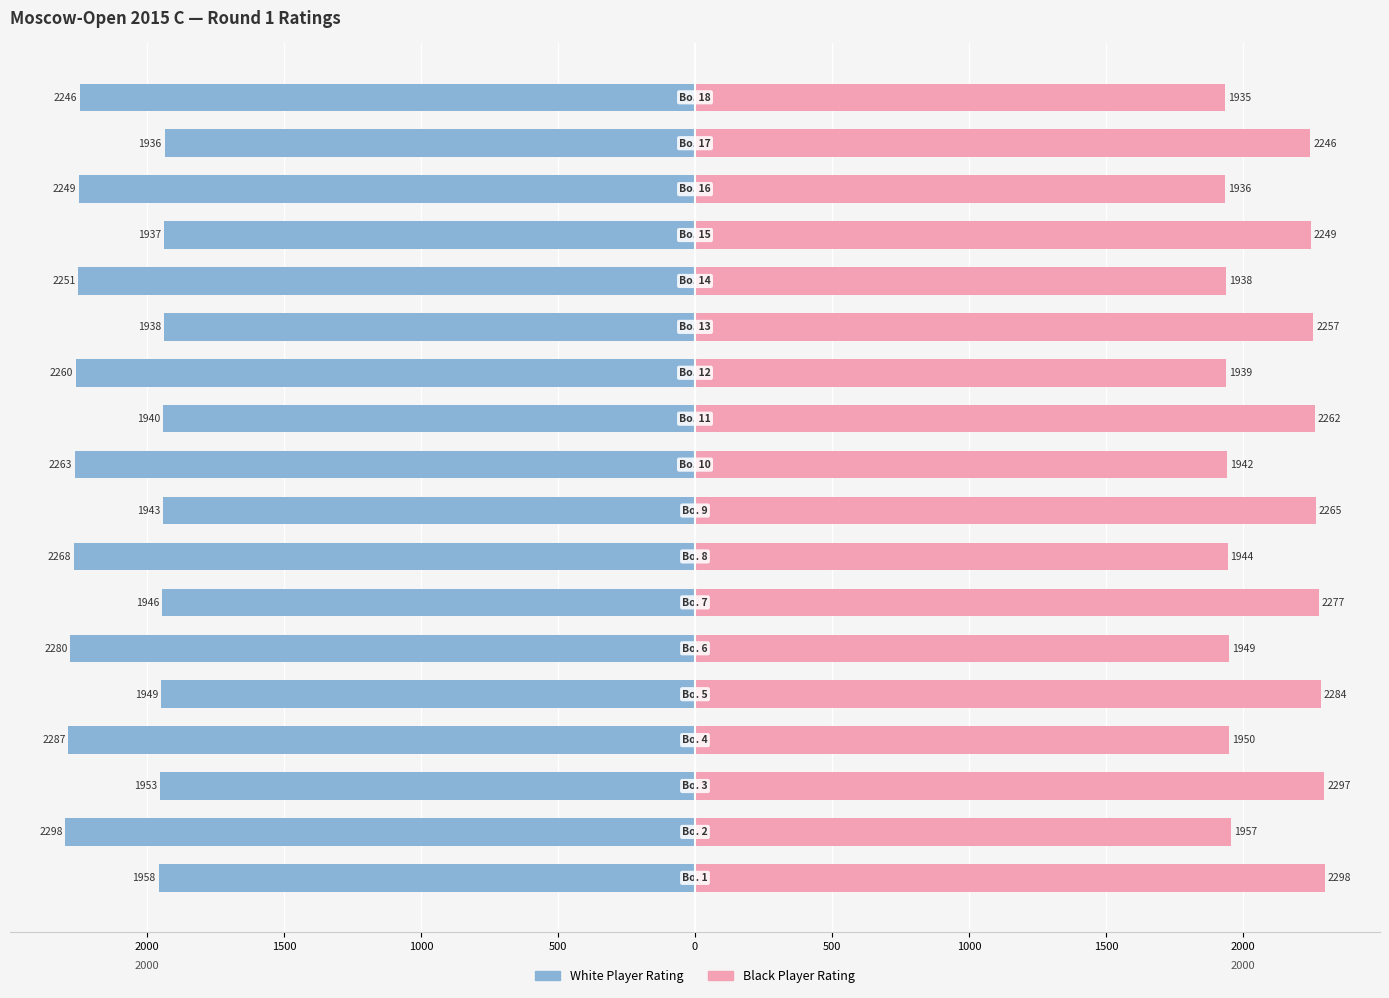

Count the number of data series in this chart.

2